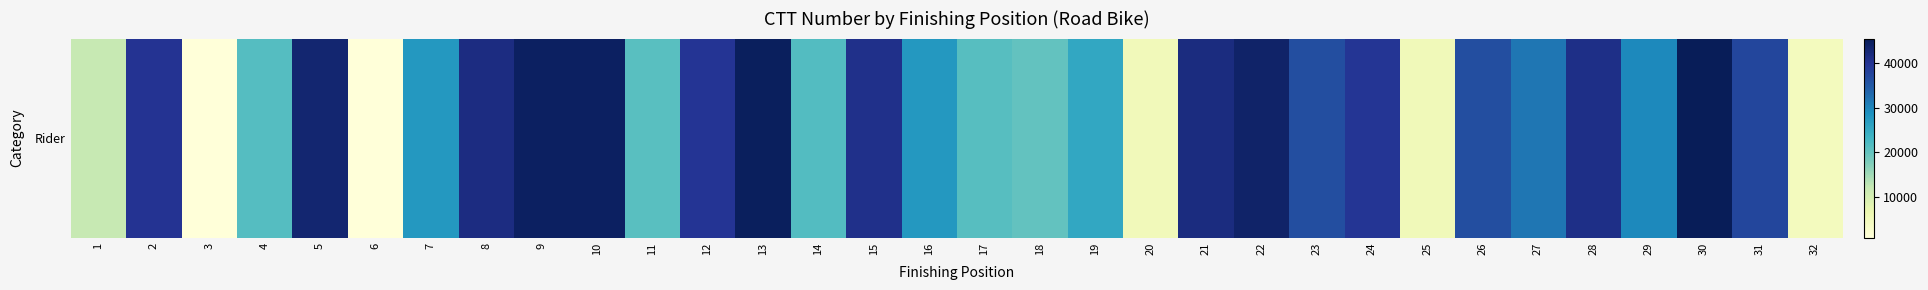

What is the average value?

29265